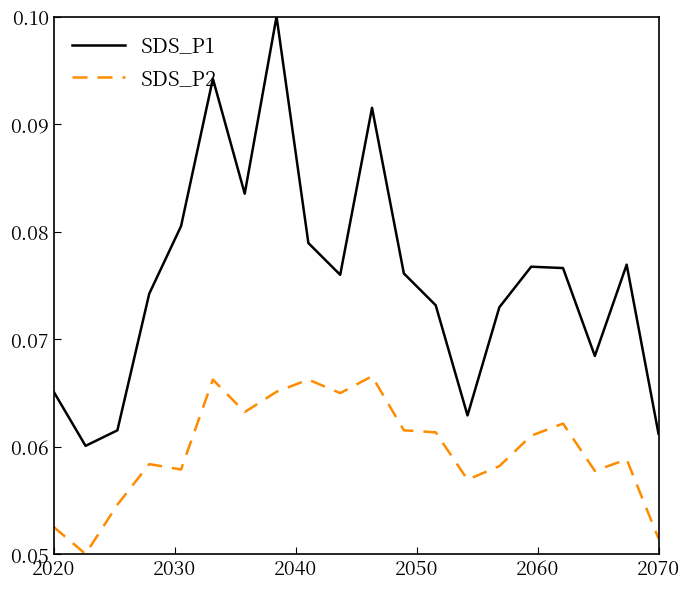

Which series has the widest spread of values?

SDS_P1